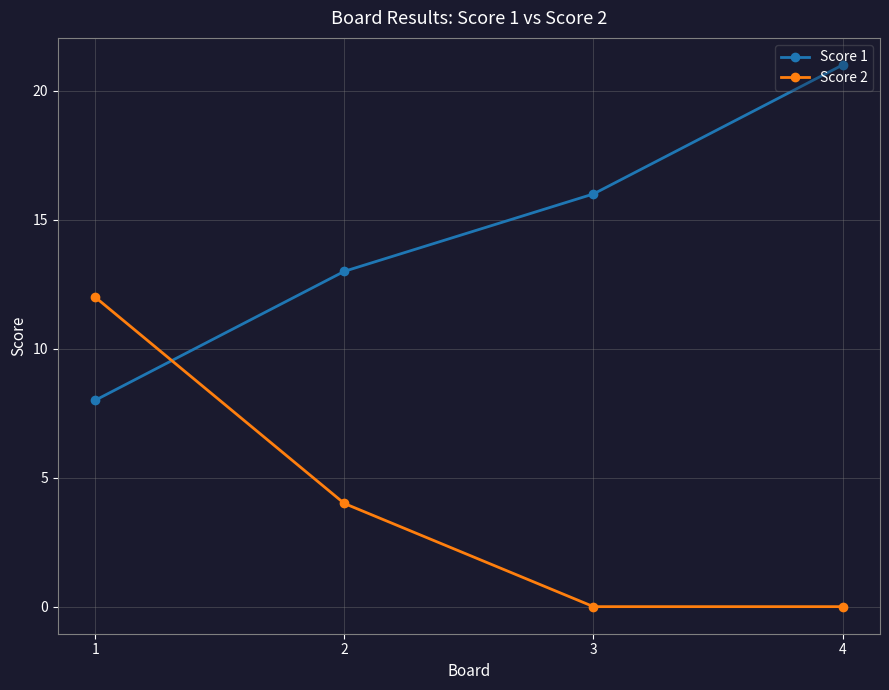

Which series has the largest total across all categories?

Score 1